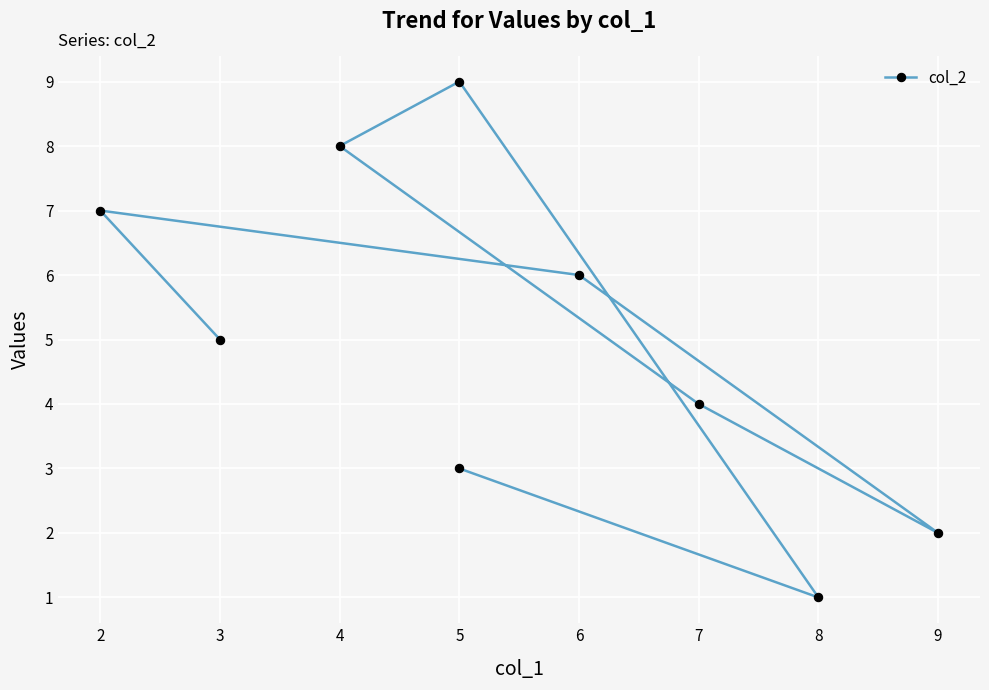

What is the greatest value displayed?

9